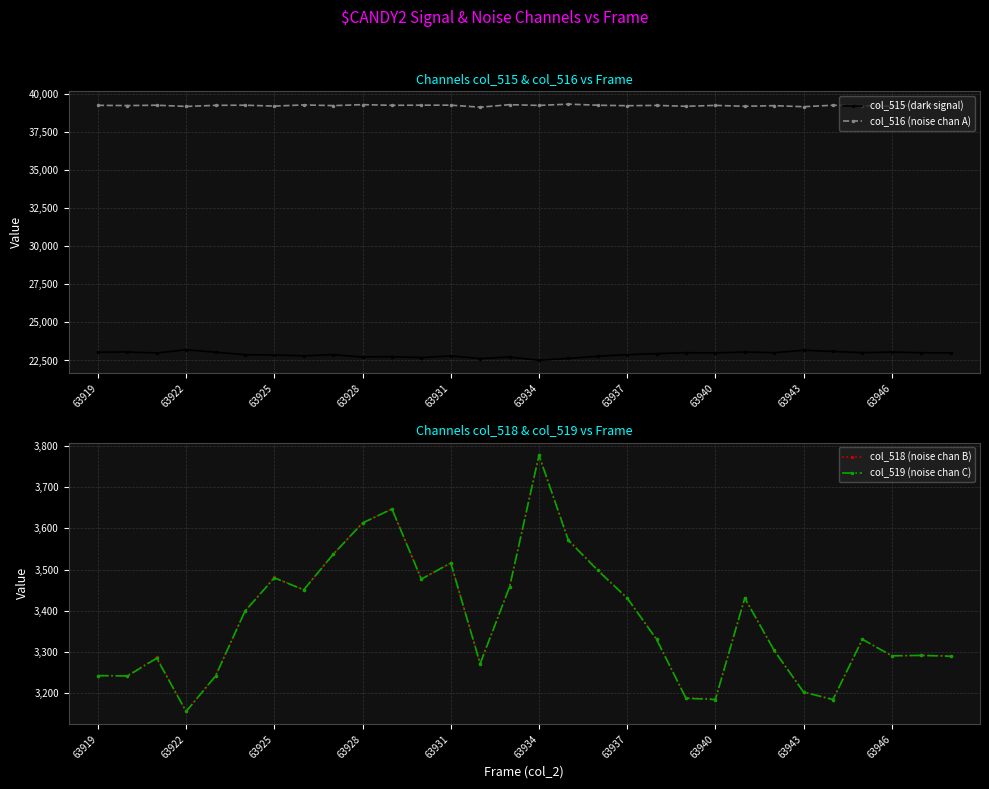

What are all the series names shown in the legend?

col_515 (dark signal), col_516 (noise chan A), col_518 (noise chan B), col_519 (noise chan C)